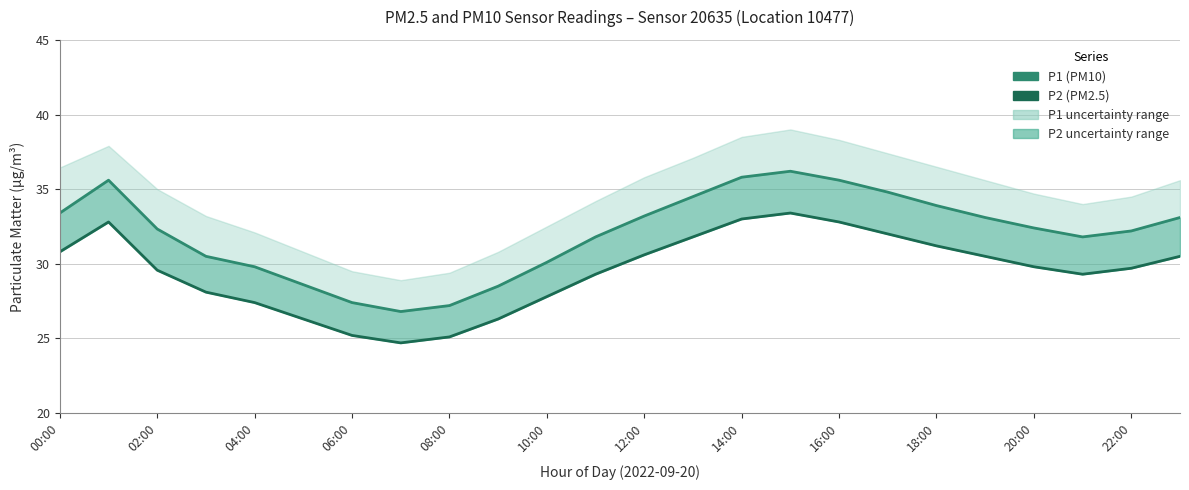

The P1 series shows 50.0 at 10:00. True or false?

False